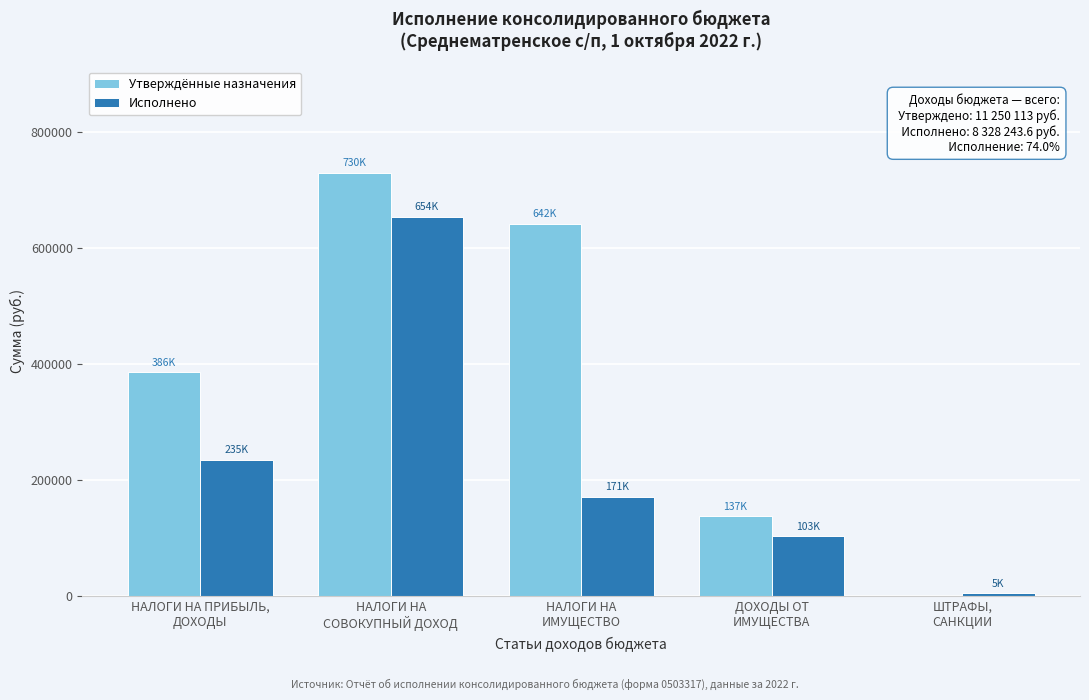

Which series has the largest total across all categories?

Утверждённые назначения